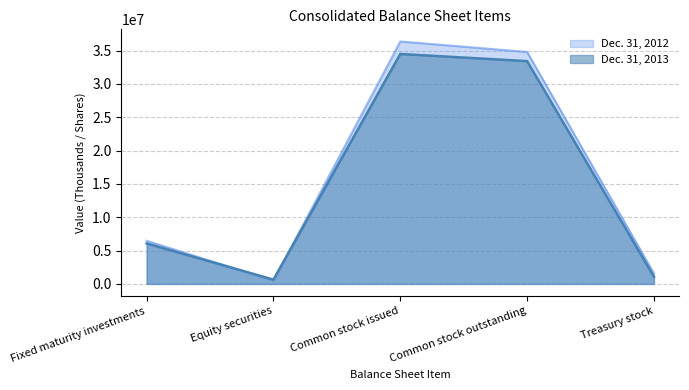

Where do Dec. 31, 2013 and Dec. 31, 2012 first cross each other?

Fixed maturity investments and Equity securities